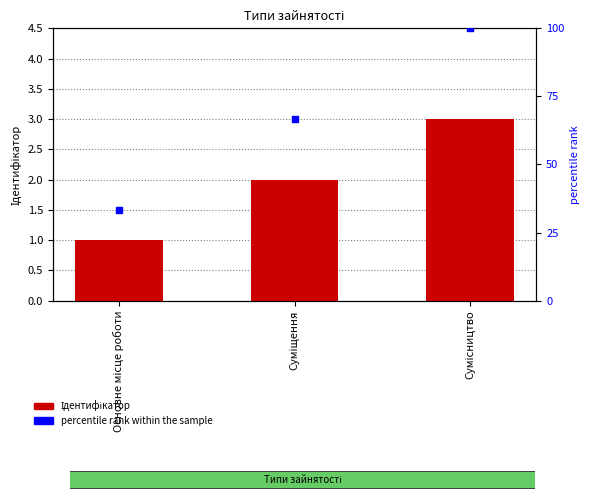

Which series contains the highest Y value?

percentile rank within the sample